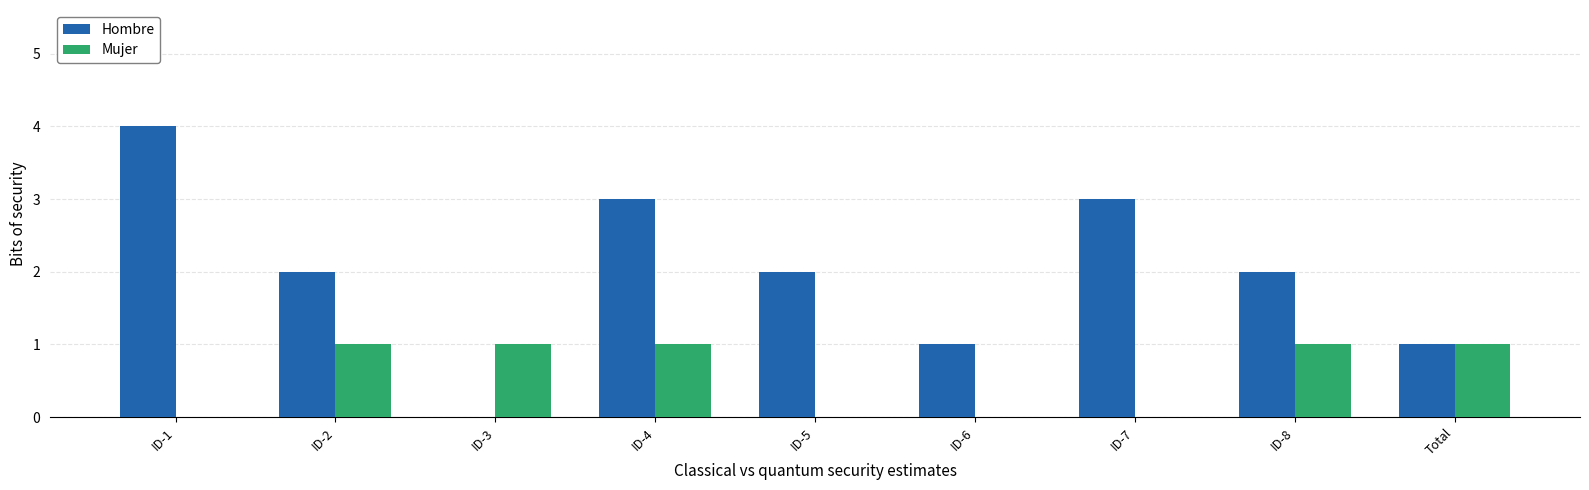

What is the highest value of the Hombre series?

4